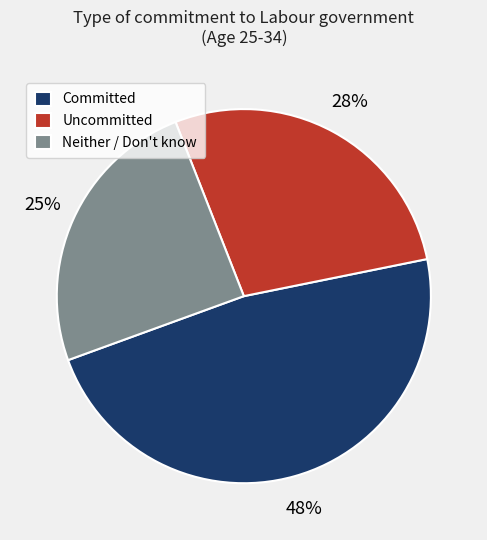

What is the largest slice in the pie chart?

Committed